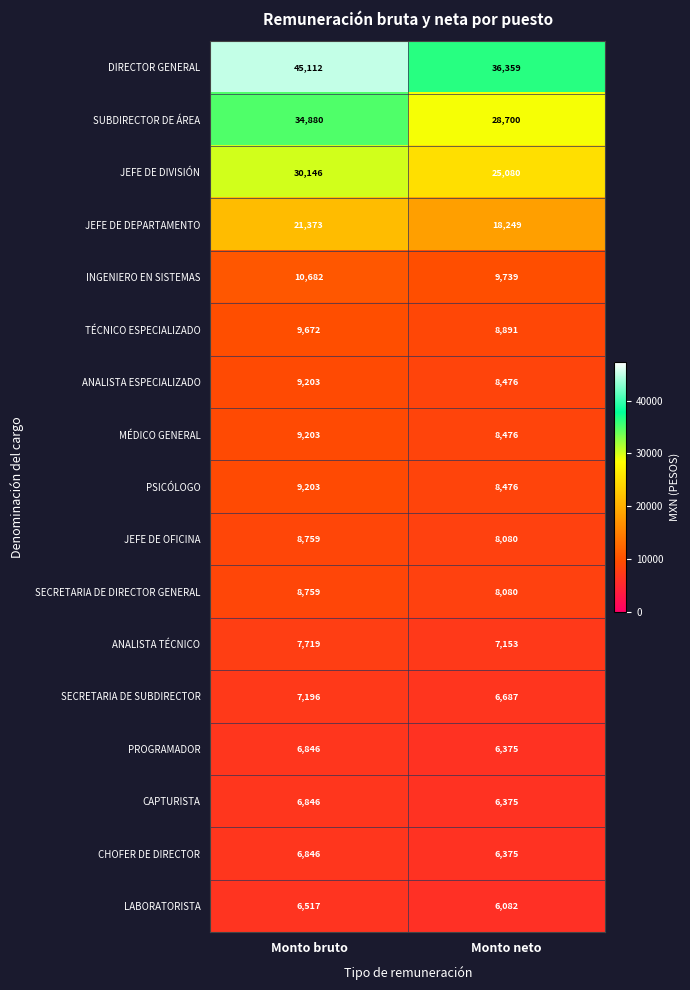

Is the value of SECRETARIA DE DIRECTOR GENERAL at Monto bruto greater than the value of MÉDICO GENERAL at Monto neto?

Yes